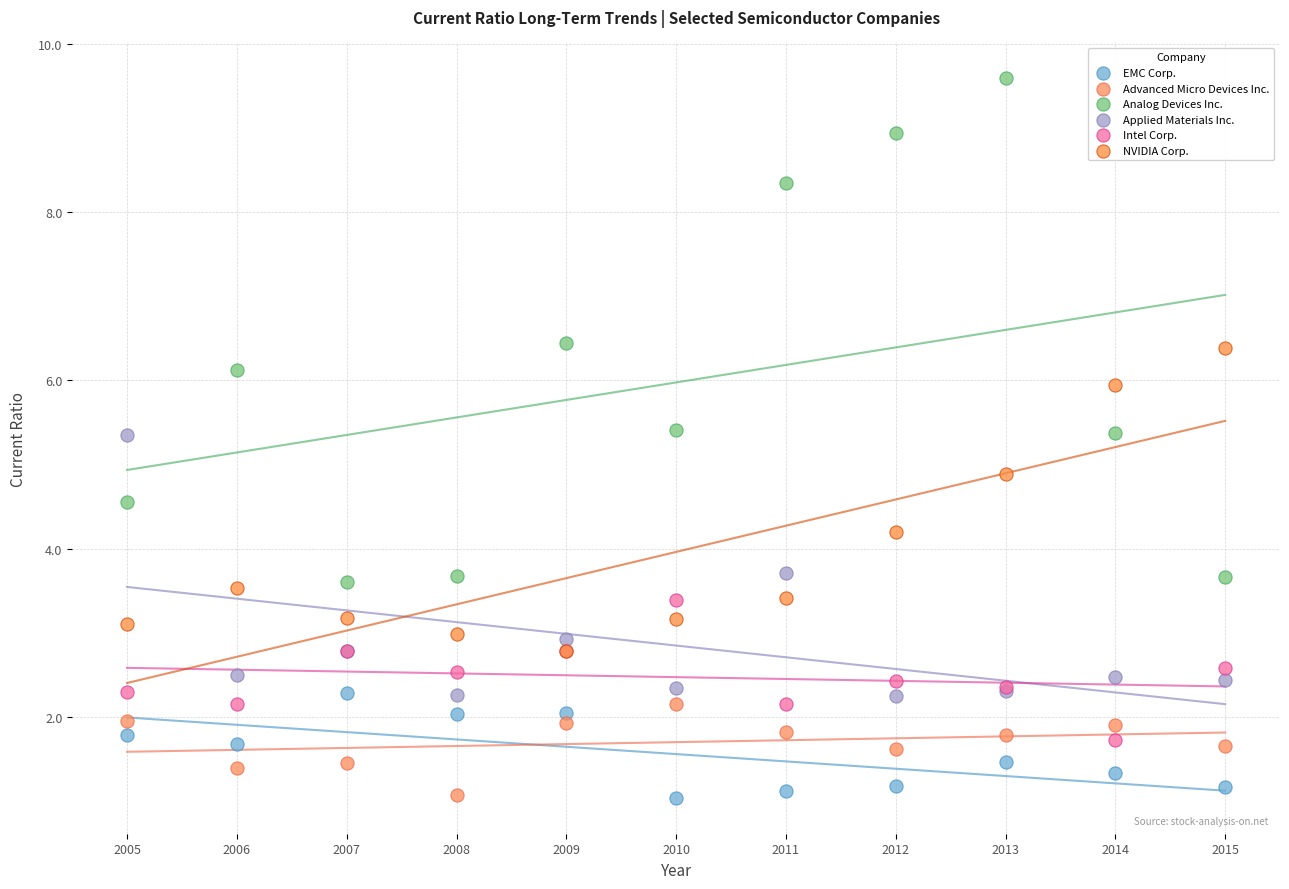

Across all series, what Y value is closest to 5?

4.9